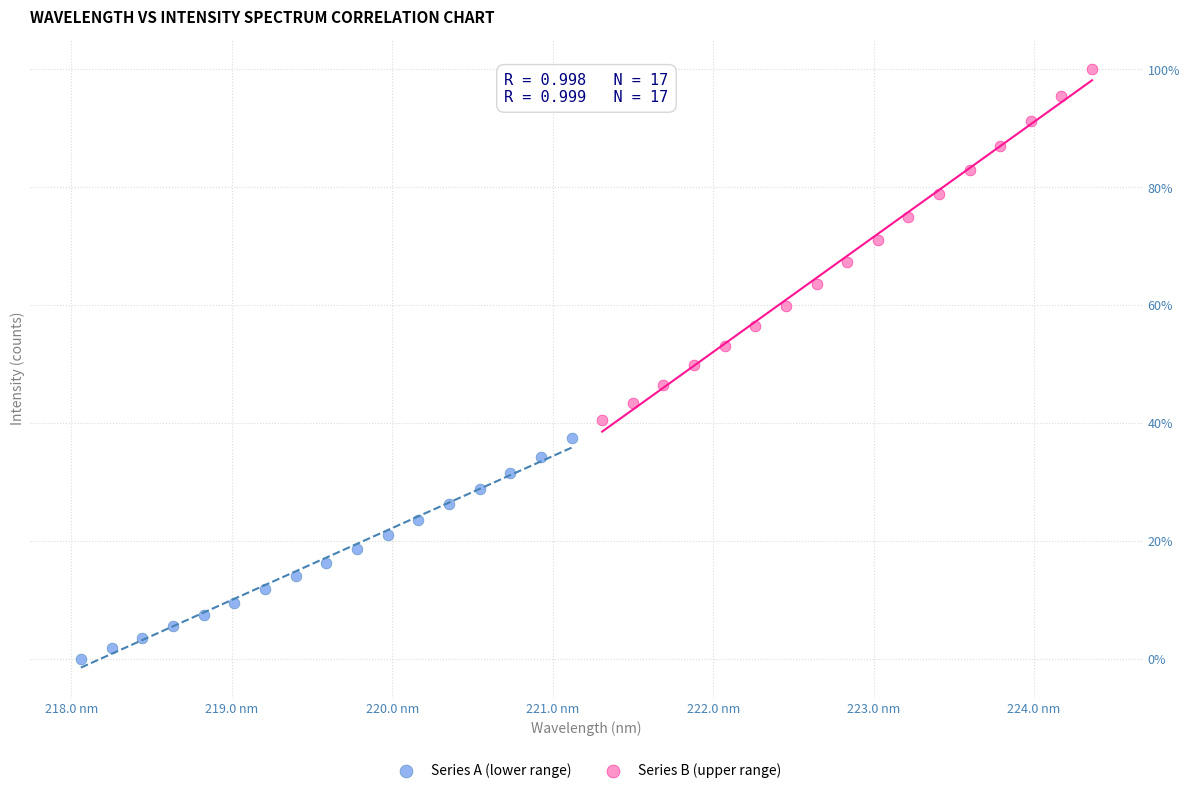

Which series reaches the maximum Y coordinate?

Series B (upper range)